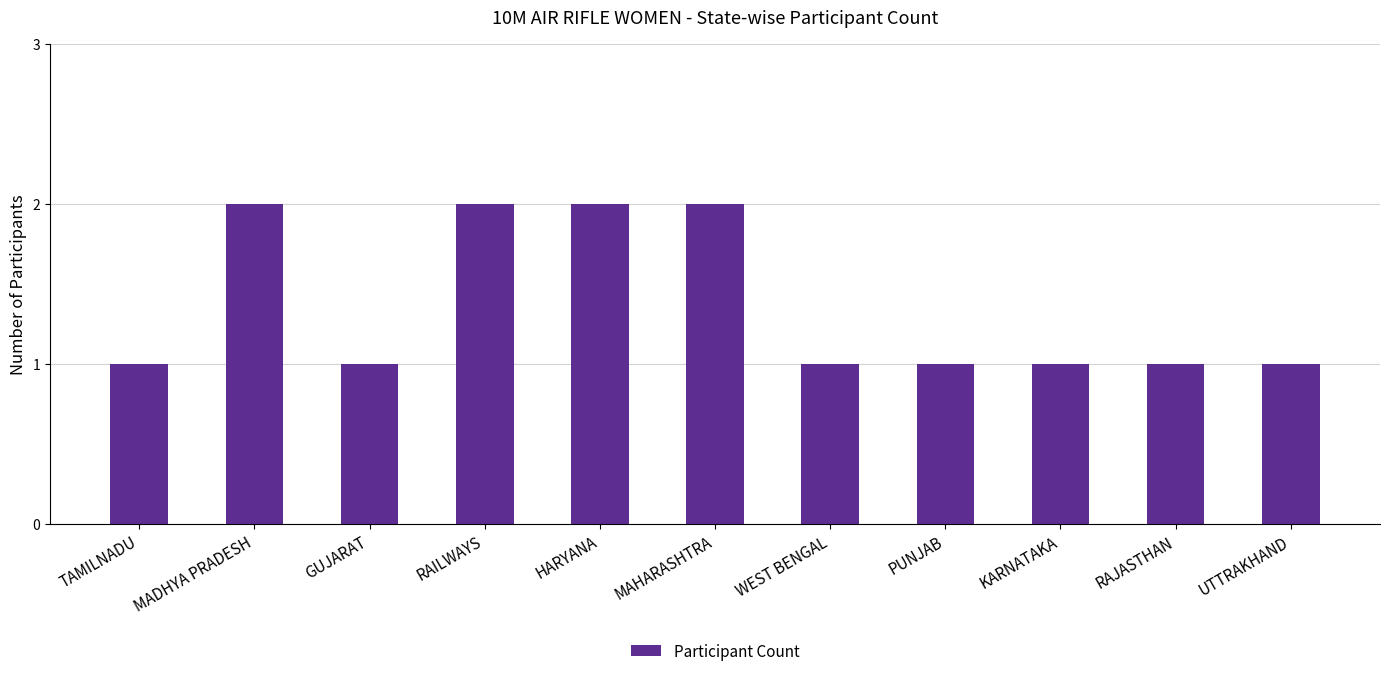

What is the change in value from MADHYA PRADESH to GUJARAT?

-1